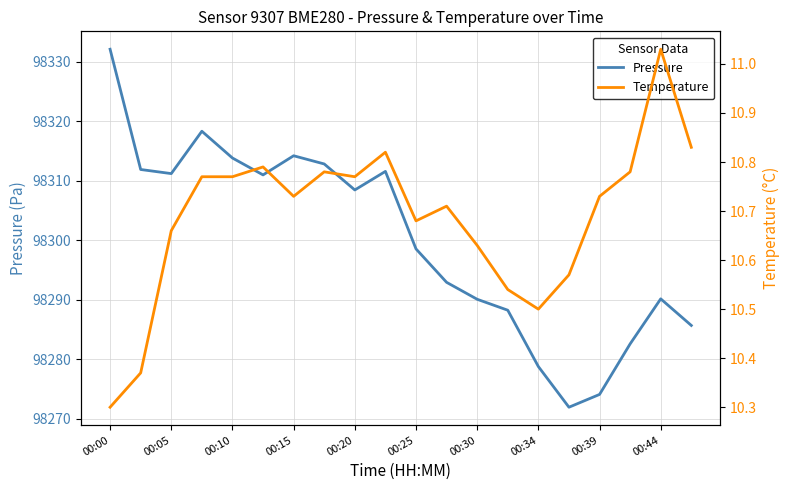

What is the lowest value of the Pressure series?

98271.9